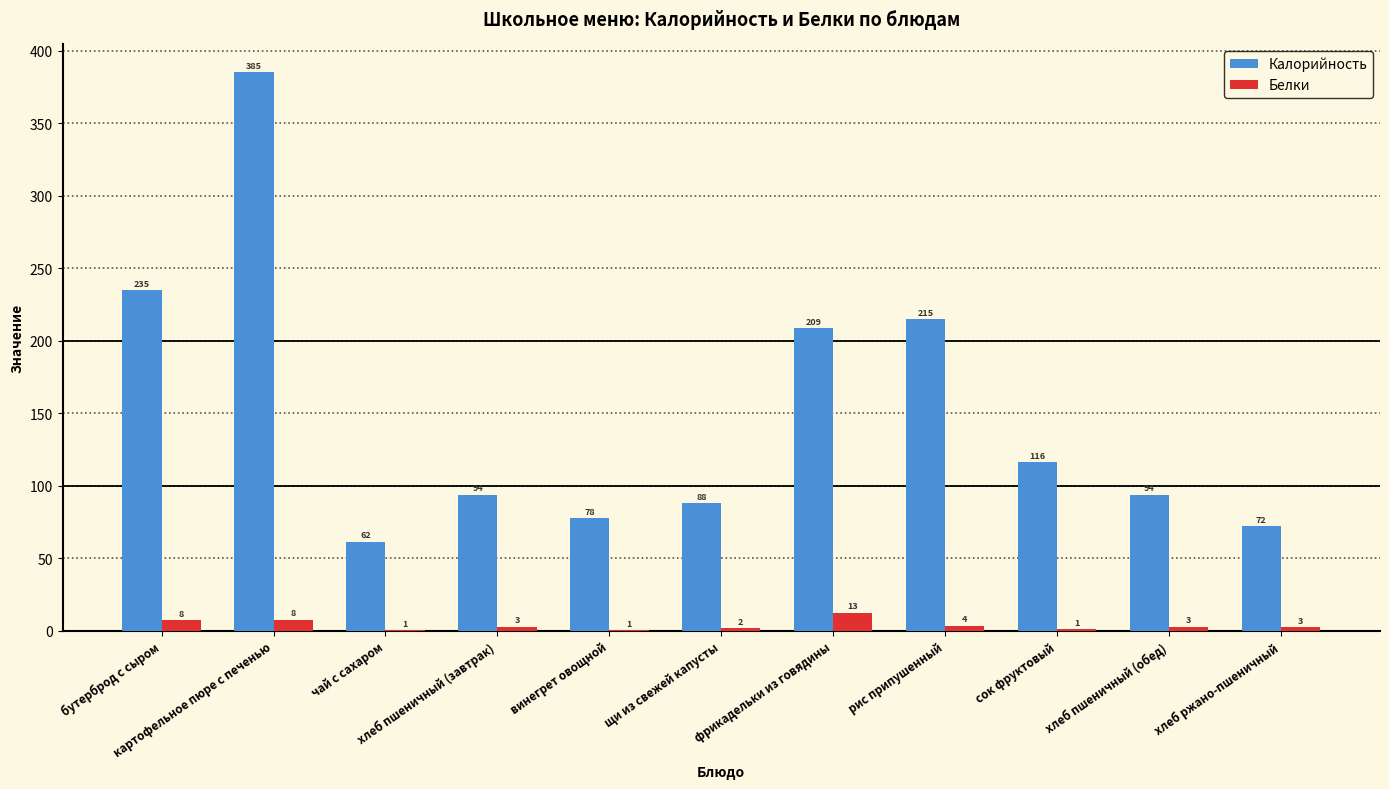

What is the highest value of the Белки series?

12.6